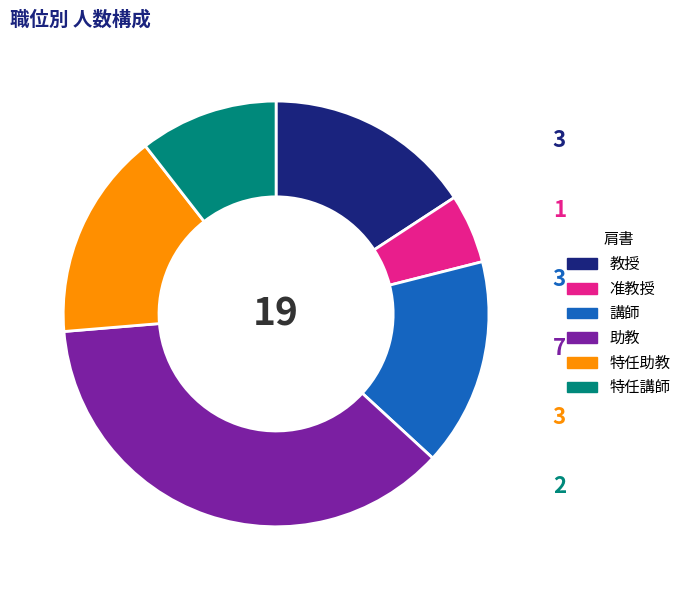

Between 特任講師 and 教授, which is larger?

教授